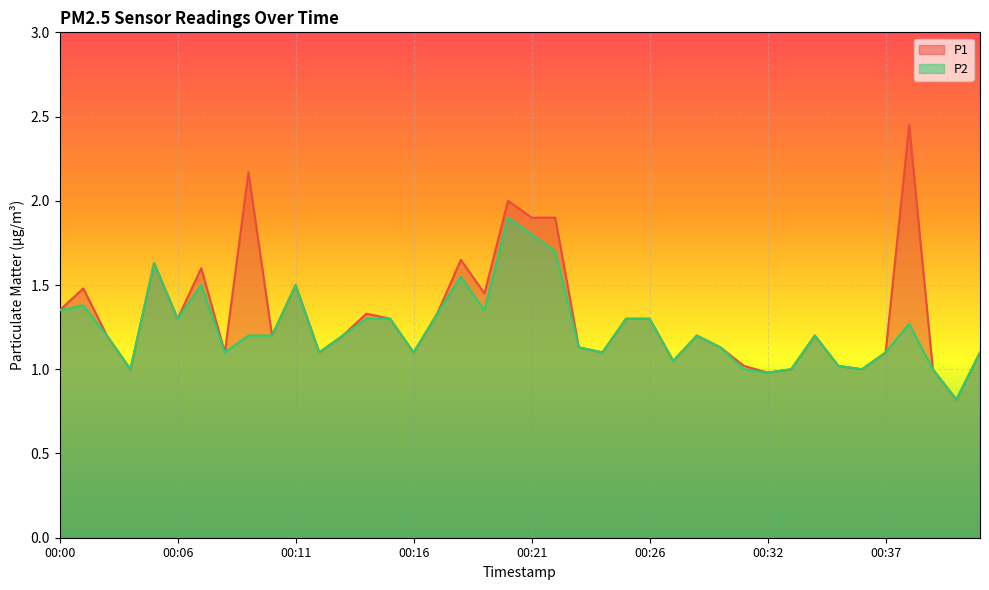

Rank the series by their average value, from highest to lowest.

P1, P2